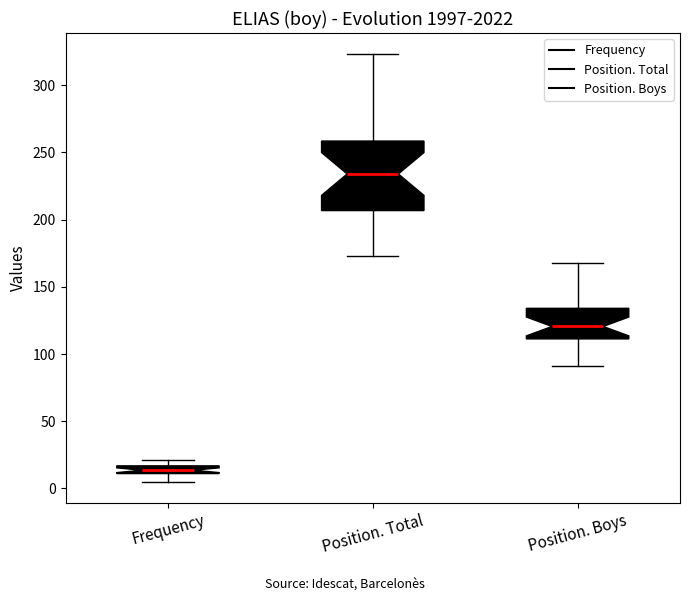

Where does the upper whisker of the box for Position. Total end on the y-axis? The values are not printed on the chart, so give them approximately, as read against the axis.

325